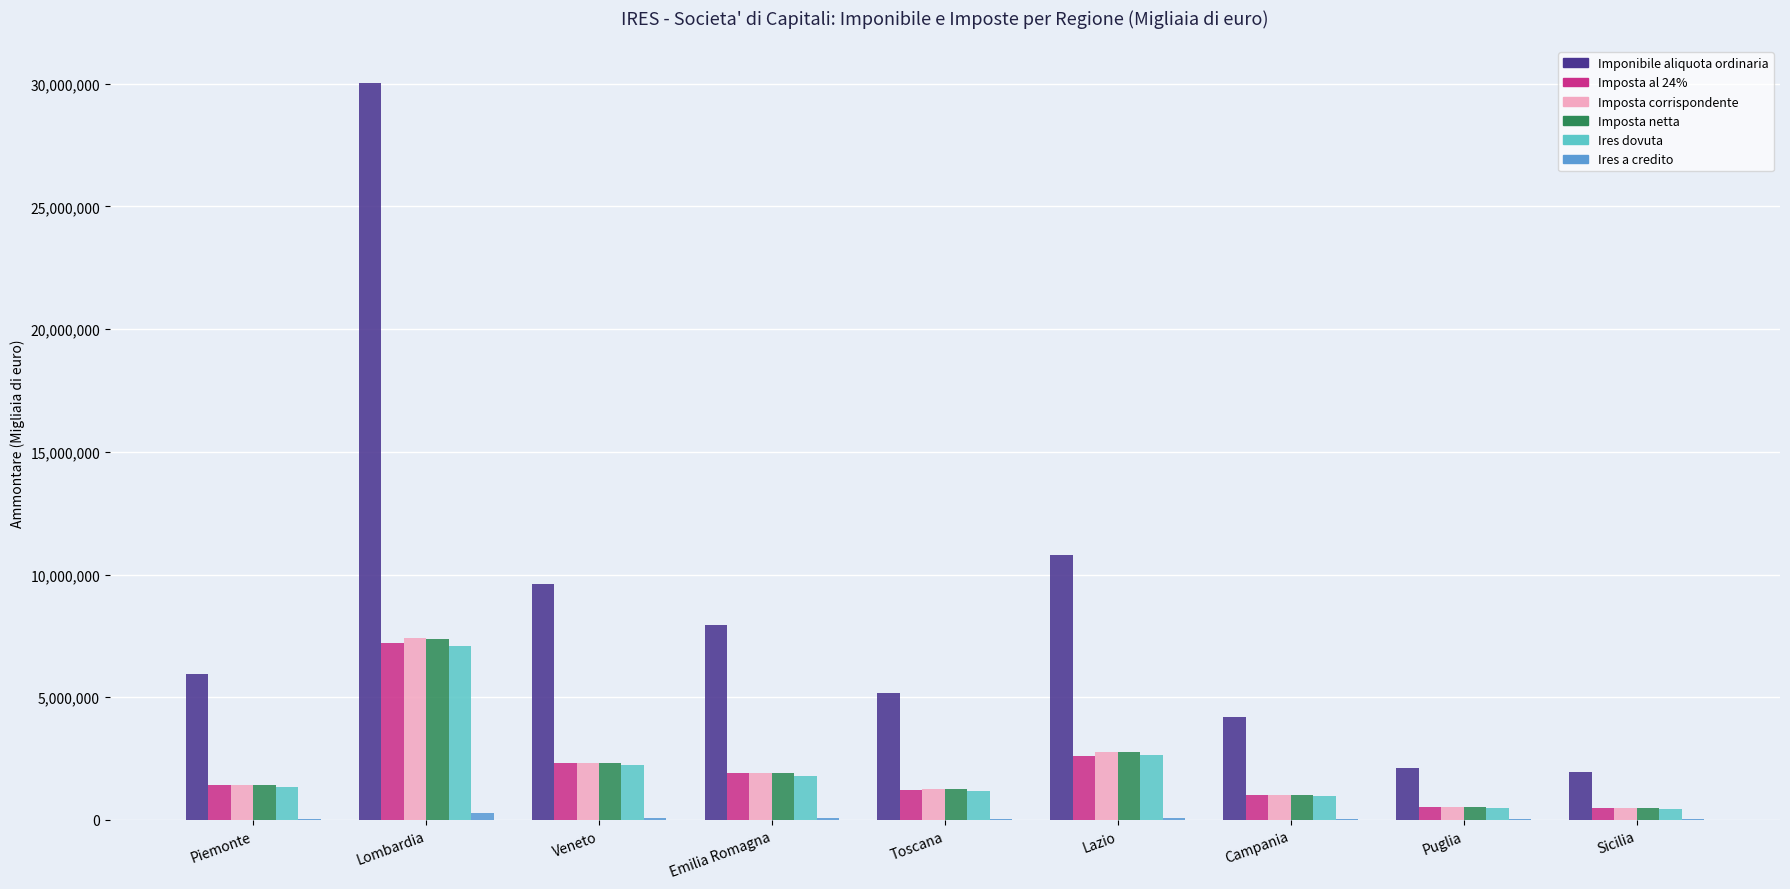

Which category has the highest value in the Imponibile aliquota ordinaria series?

Lombardia